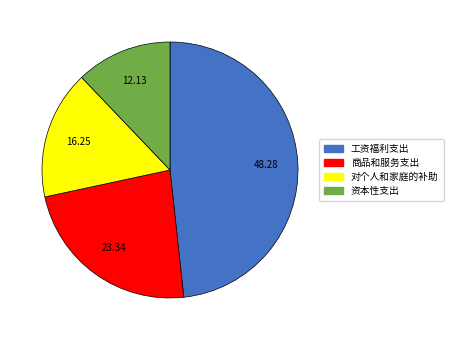

Combined, do 对个人和家庭的补助 and 商品和服务支出 account for over 50%?

No